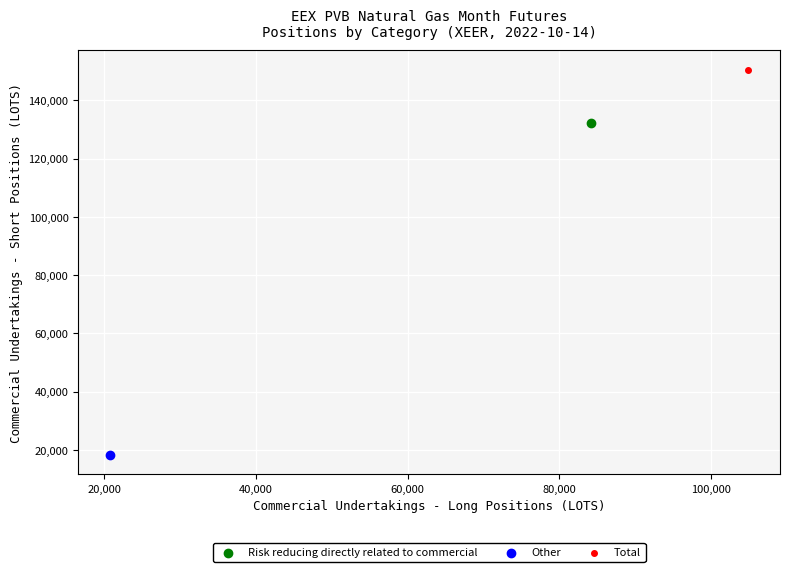

What are all the series names shown in the legend?

Risk reducing directly related to commercial, Other, Total